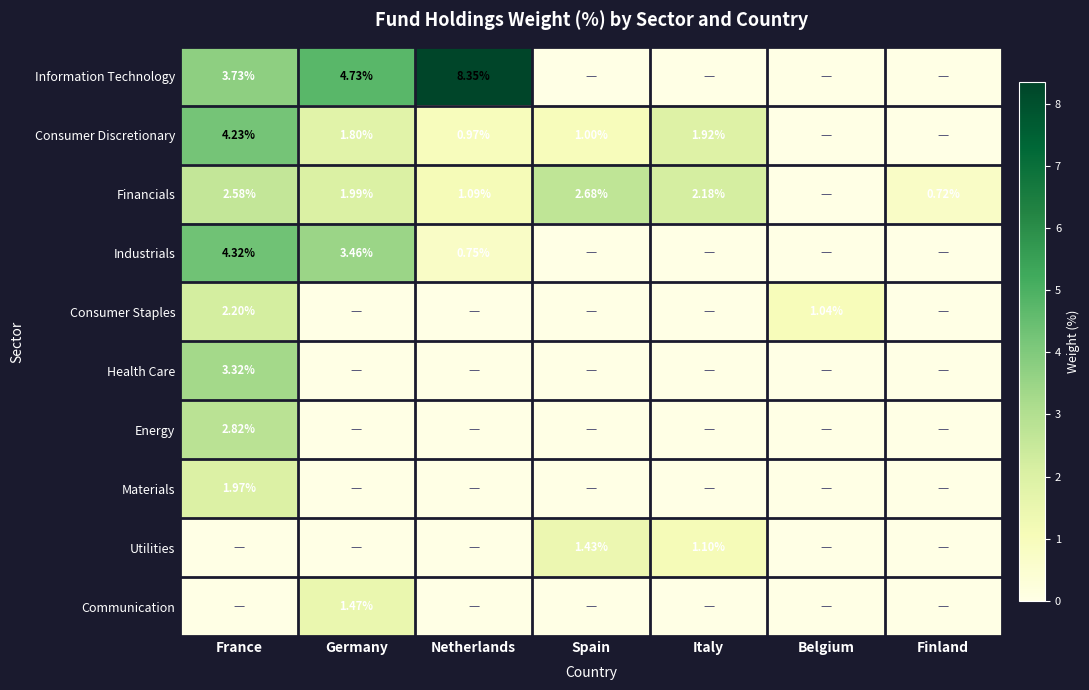

At which category is the sum across all series the highest?

France